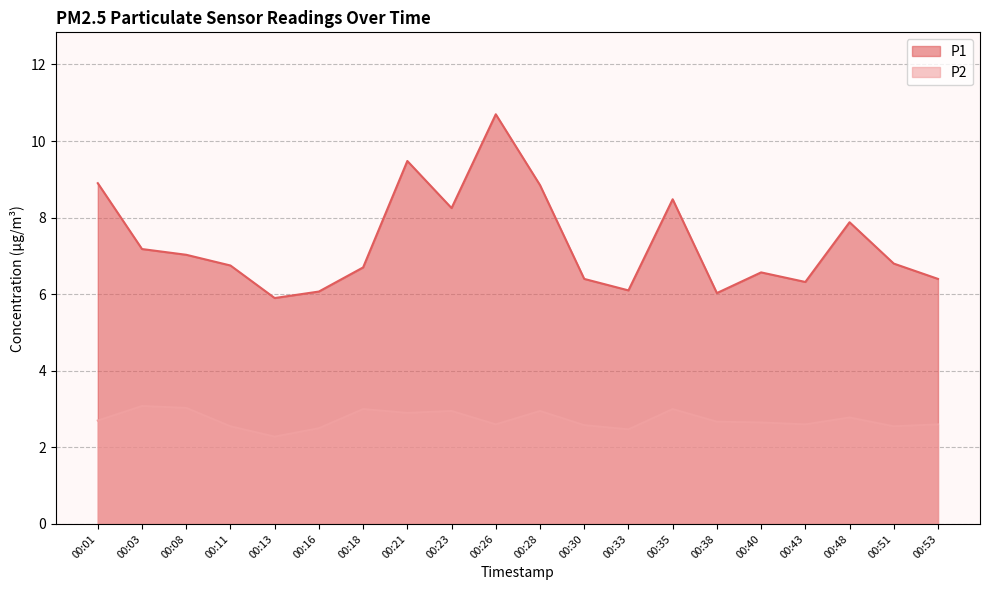

Is the value of P2 at 00:30 greater than the value of P1 at 00:03?

No